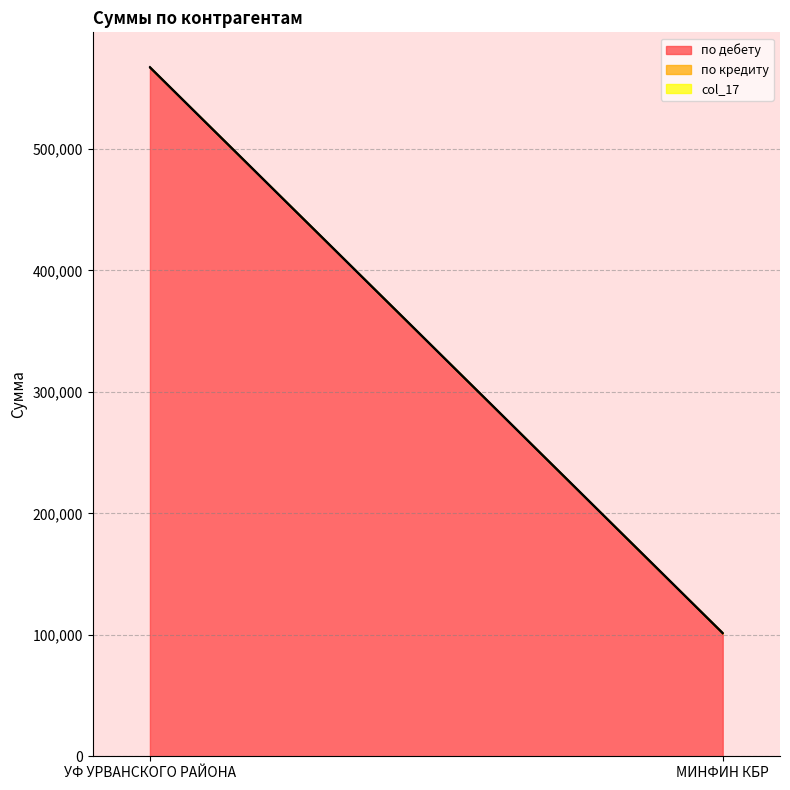

Reading right to left, transcribe all the data shown in this chart.

по дебету: 101062.5	566937.5
по кредиту: 205.5	205.5
col_17: 561.0	561.0